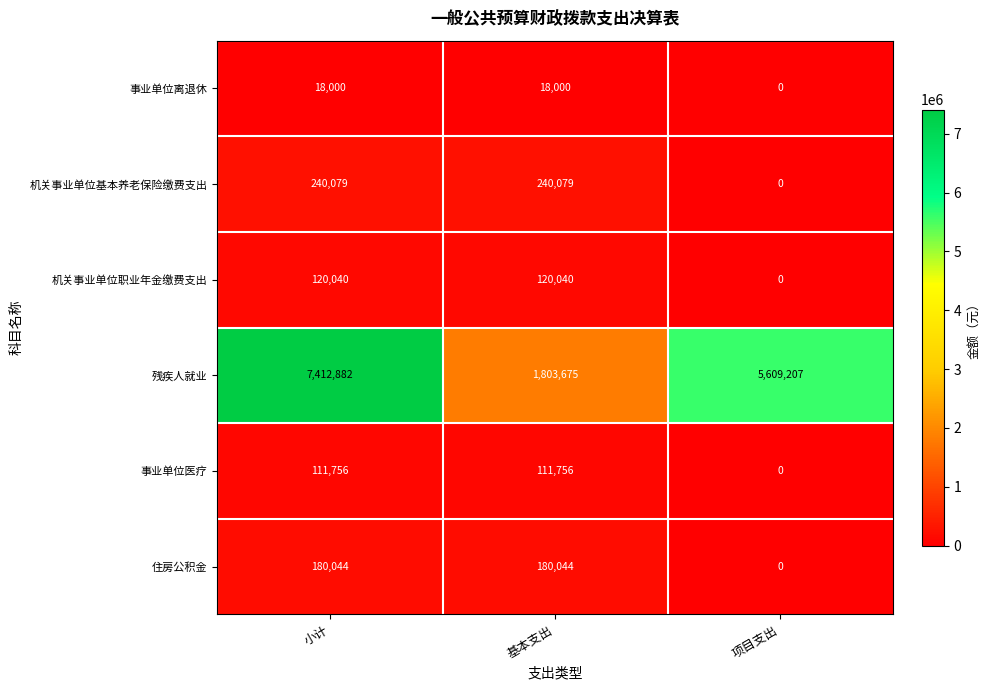

Reading right to left, transcribe all the data shown in this chart.

事业单位离退休: 项目支出=0	基本支出=18000	小计=18000
机关事业单位基本养老保险缴费支出: 项目支出=0	基本支出=240079	小计=240079
机关事业单位职业年金缴费支出: 项目支出=0	基本支出=120040	小计=120040
残疾人就业: 项目支出=5609207	基本支出=1803675	小计=7412882
事业单位医疗: 项目支出=0	基本支出=111756	小计=111756
住房公积金: 项目支出=0	基本支出=180044	小计=180044